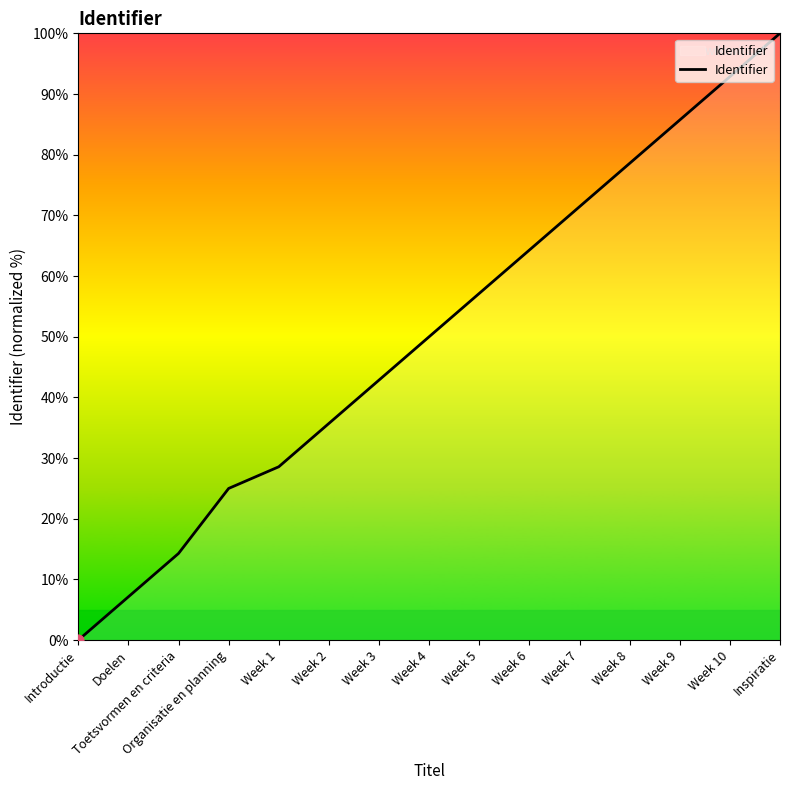

What is the change in value from Week 6 to Week 10?

+28.6